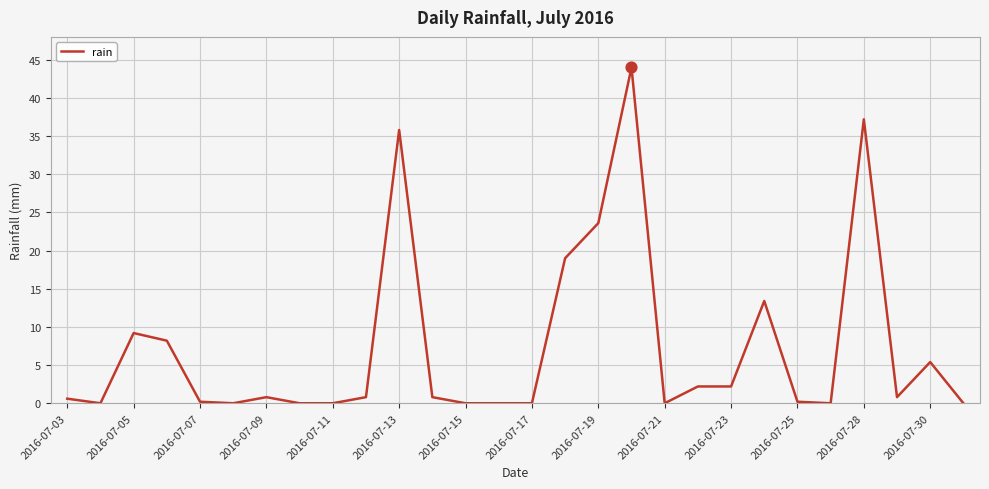

What is the difference between the maximum and minimum values?

44.0